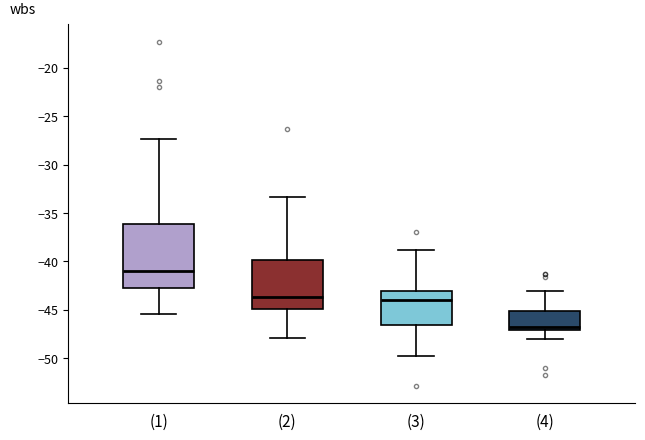

Where does the upper whisker of the box for (3) end on the y-axis? The values are not printed on the chart, so give them approximately, as read against the axis.

-39.0